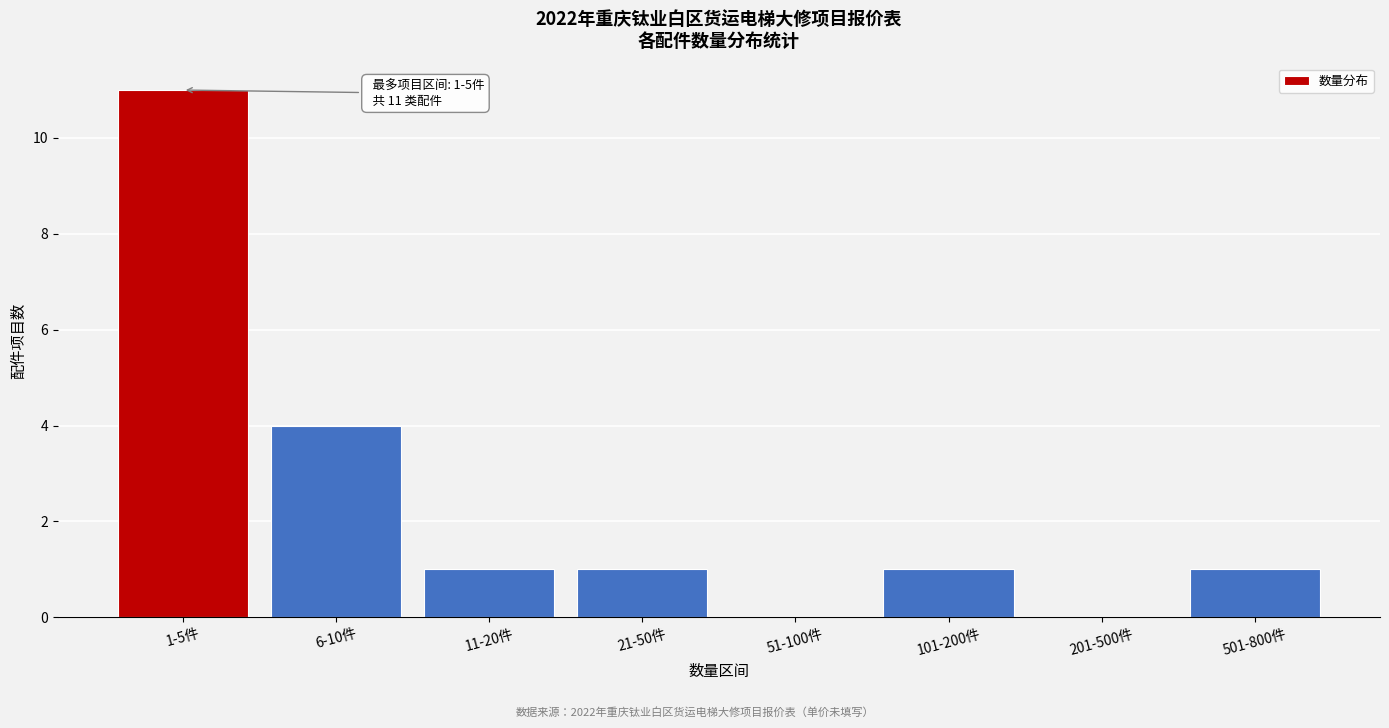

Reading right to left, transcribe all the data shown in this chart.

501-800件=1	201-500件=0	101-200件=1	51-100件=0	21-50件=1	11-20件=1	6-10件=4	1-5件=11